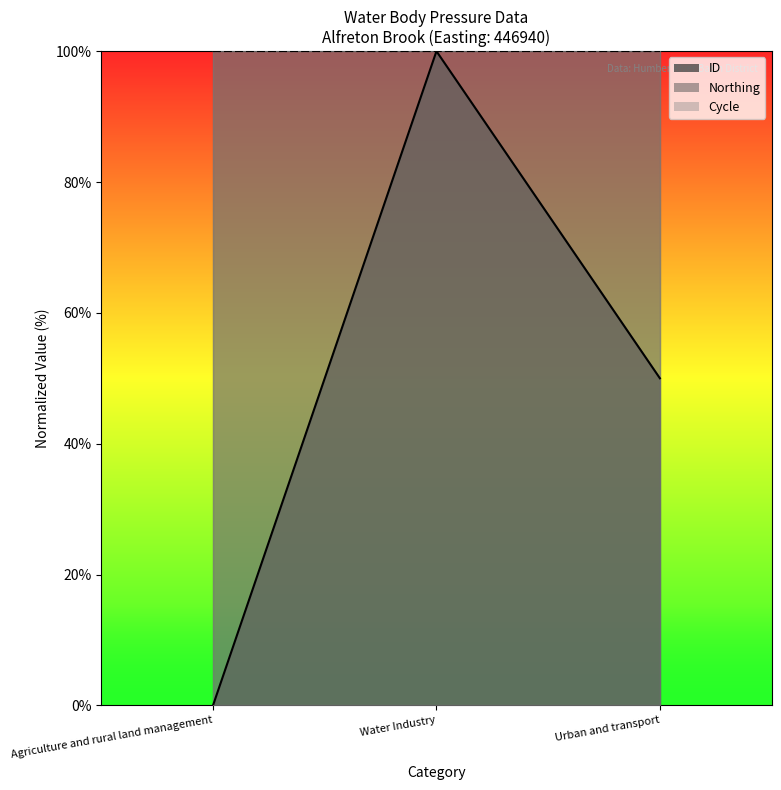

Rank the categories by Northing_line value from lowest to highest.

Agriculture and rural land management, Water Industry, Urban and transport